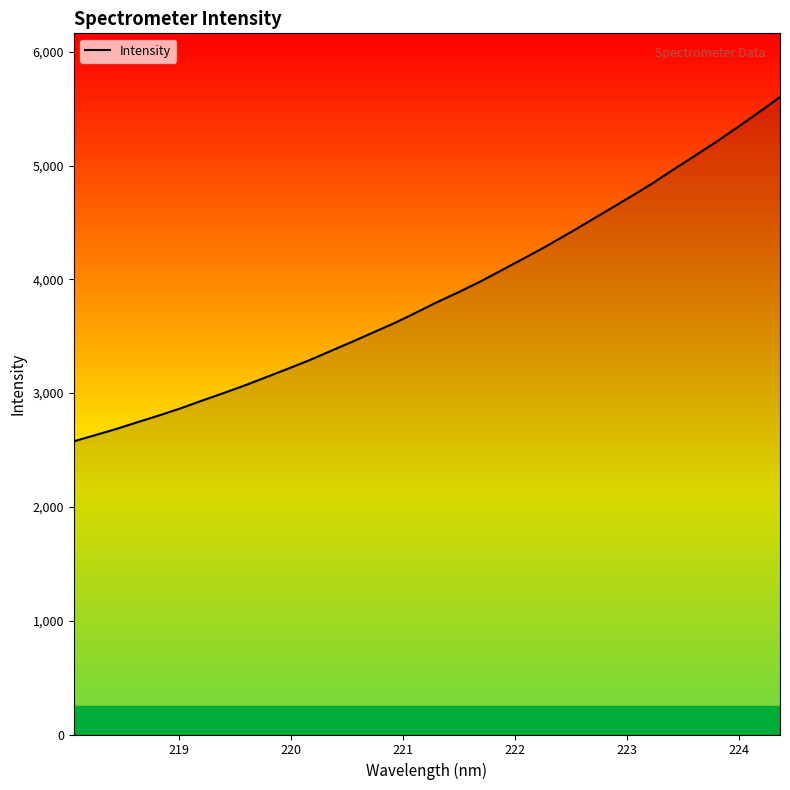

What is the maximum value shown in the chart?

5601.4